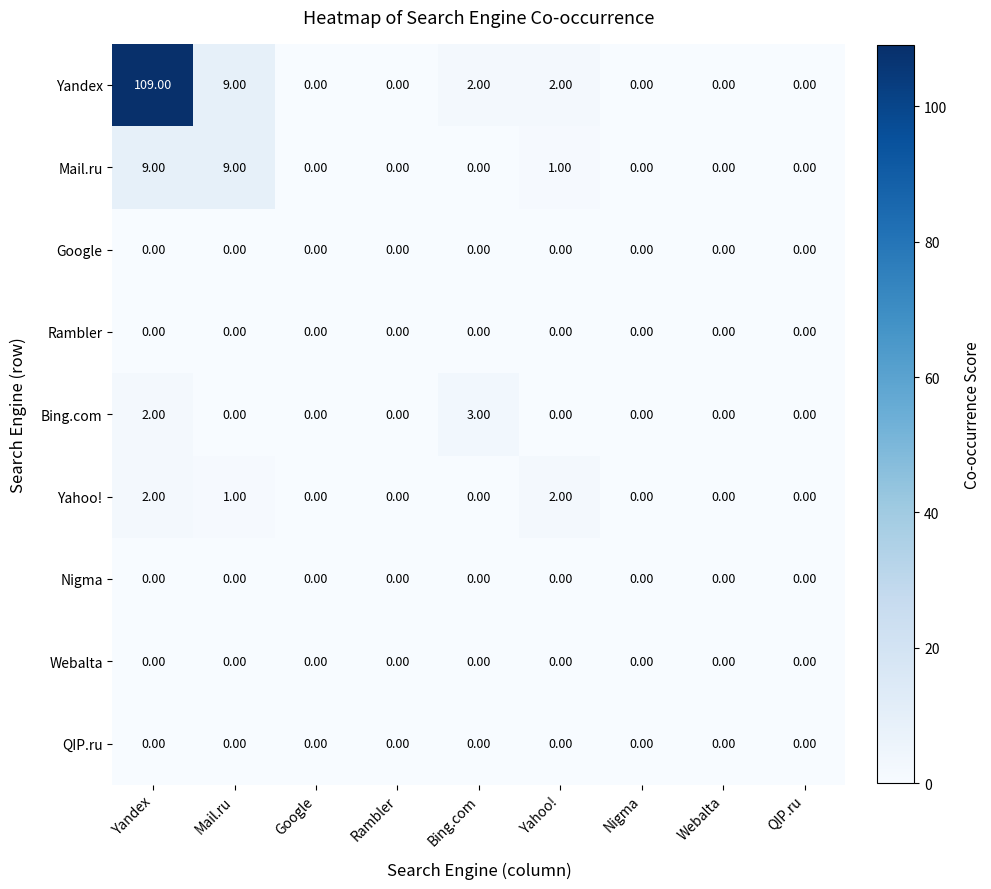

What is the spread (max minus min) of values at Bing.com?

3